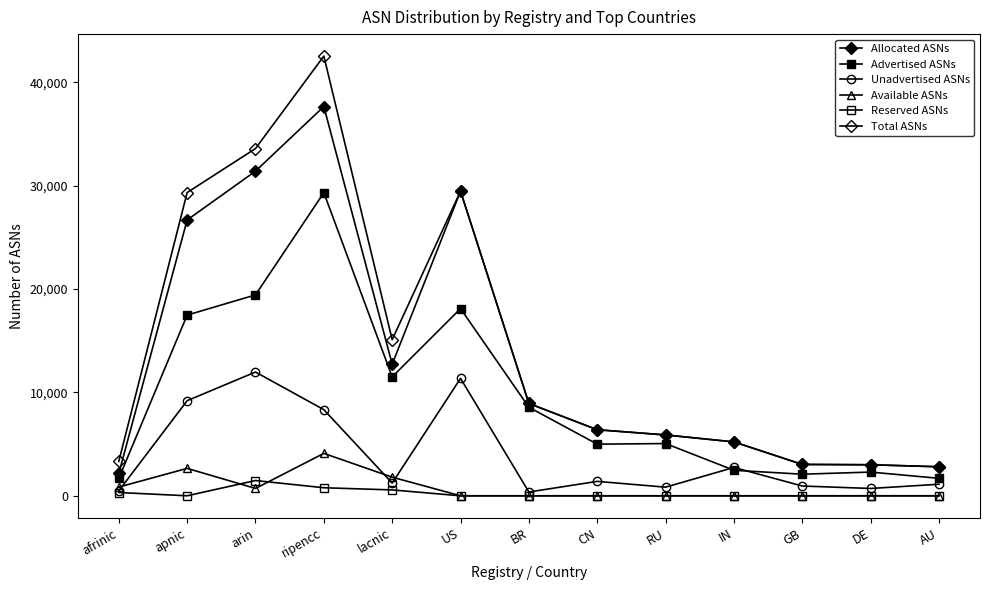

Which category has the highest value in the Total ASNs series?

ripencc